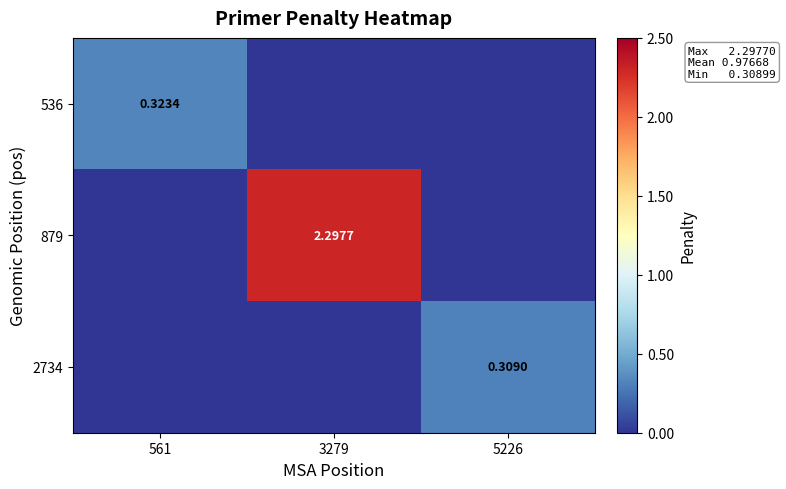

Count the number of data series in this chart.

3